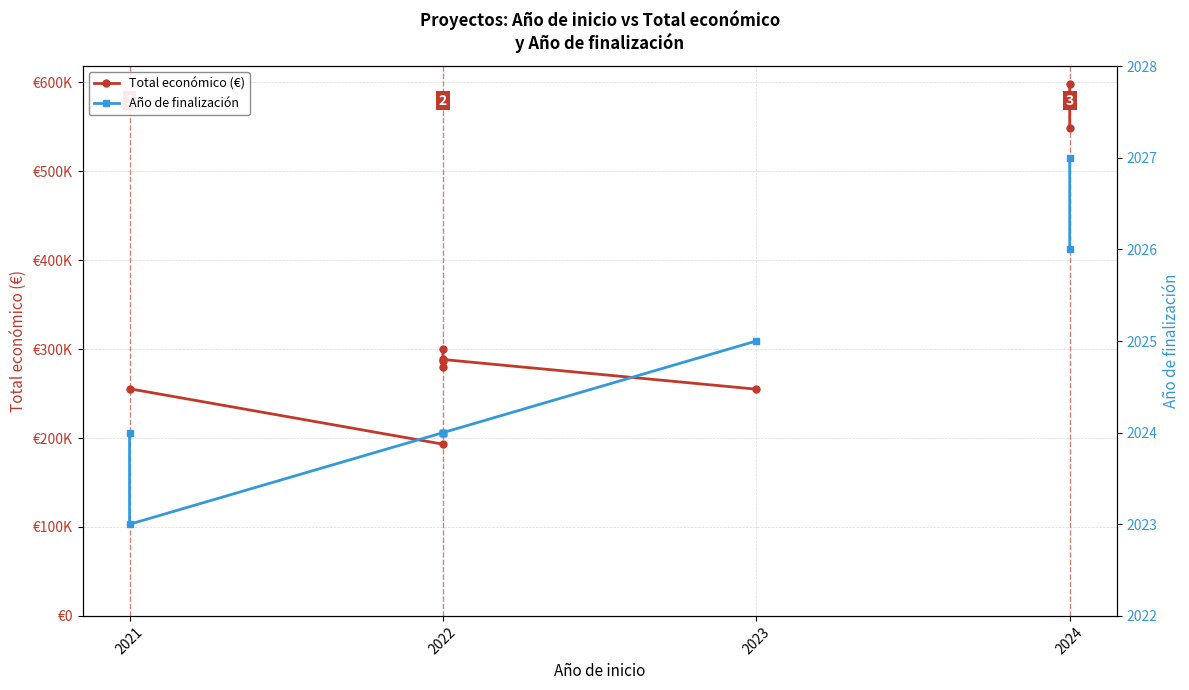

Does the chart display data point markers on the line(s)?

Yes